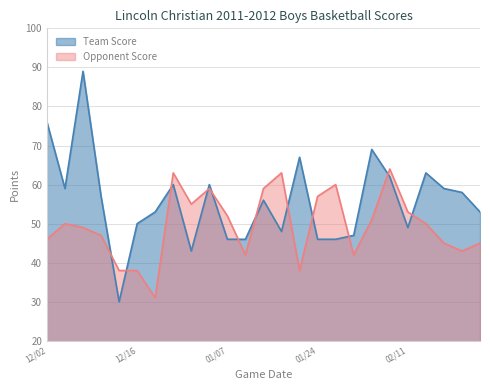

Which series changed the most between 01/23 and 02/11?

Team Score